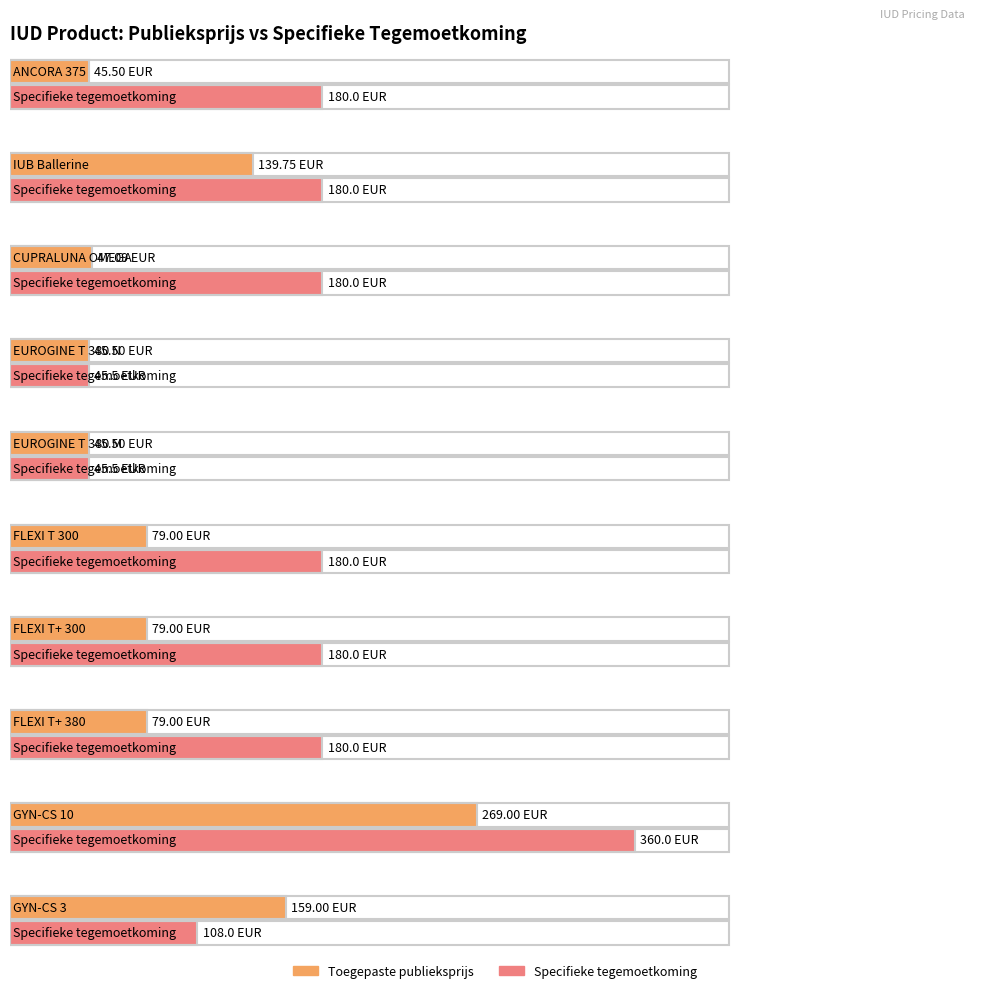

What is the spread (max minus min) of values at IUB Ballerine?

40.2